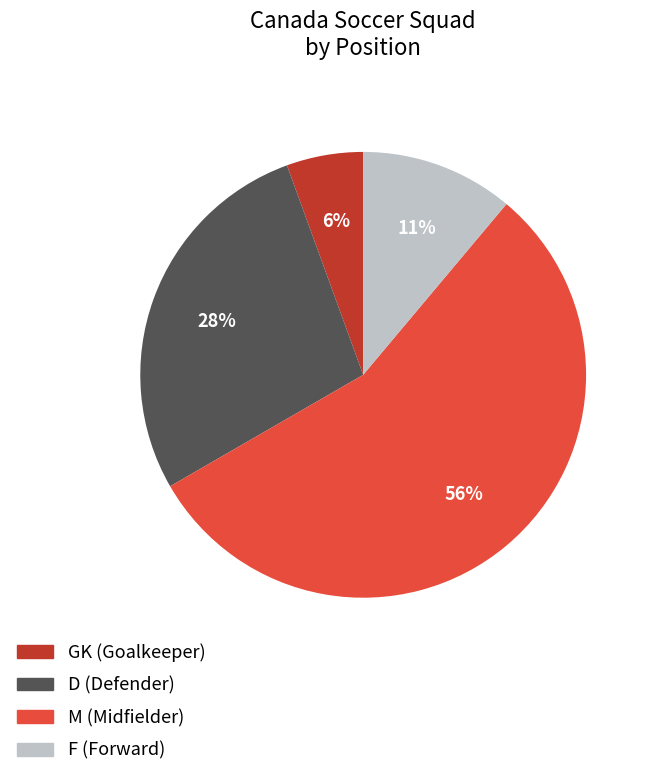

Is the sum of M (Midfielder) and GK (Goalkeeper) greater than half?

Yes